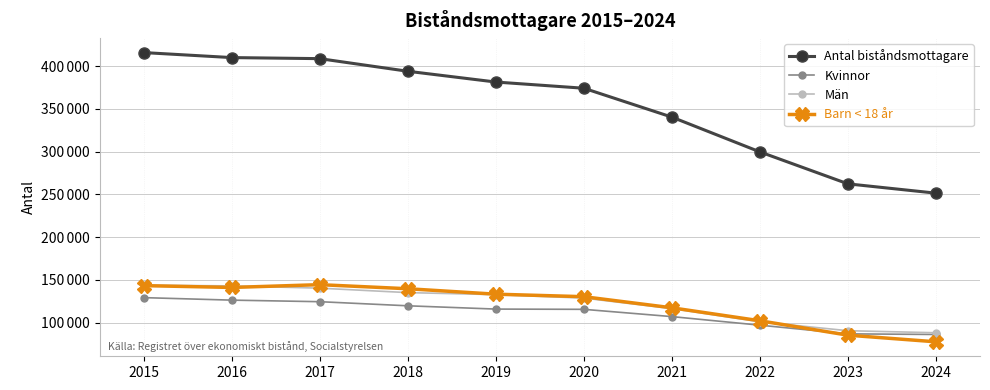

Which series changed the most between 2016 and 2022?

Antal biståndsmottagare